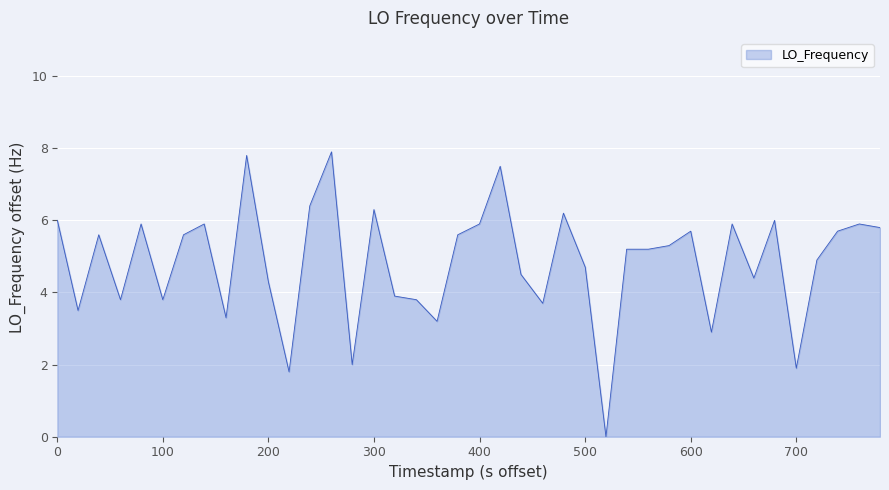

What is the sum of all values?

193.7